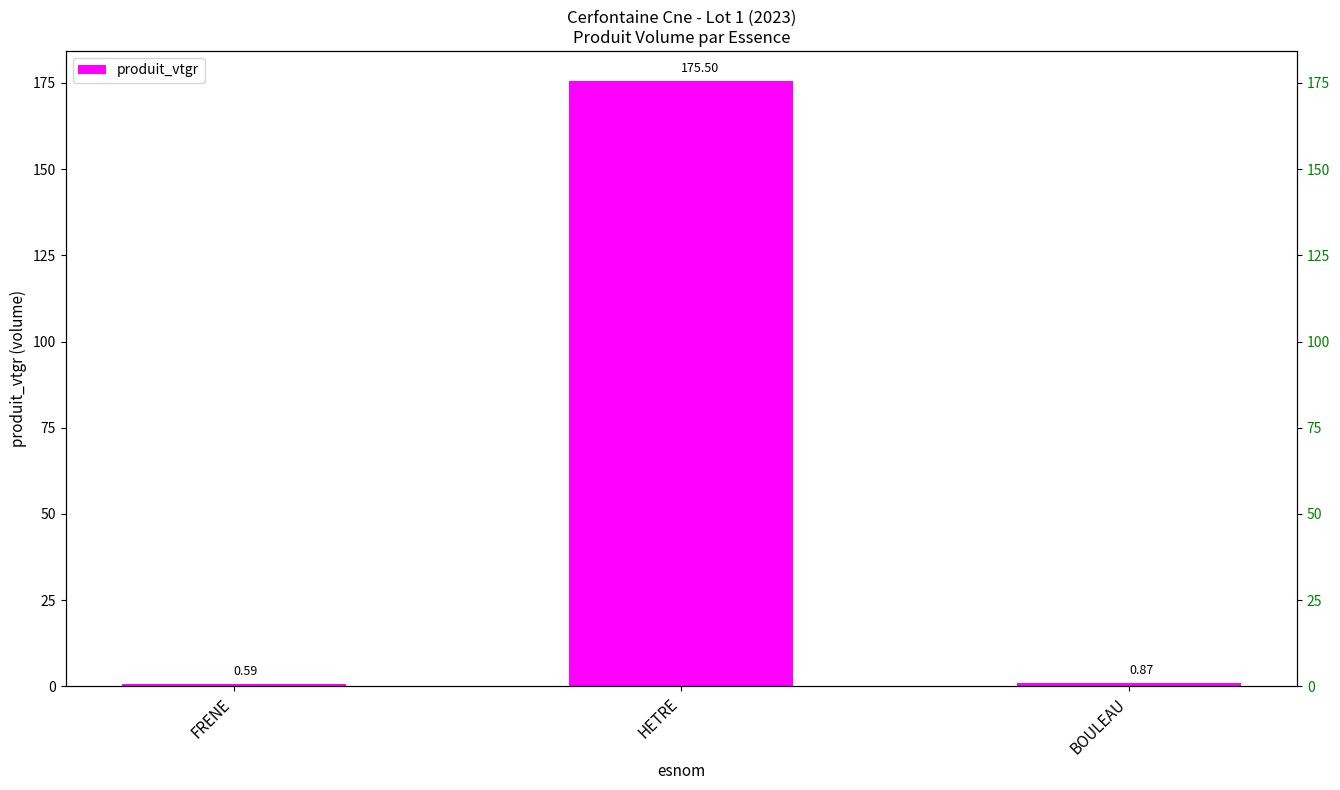

What is the change in value from FRENE to HETRE?

+174.9